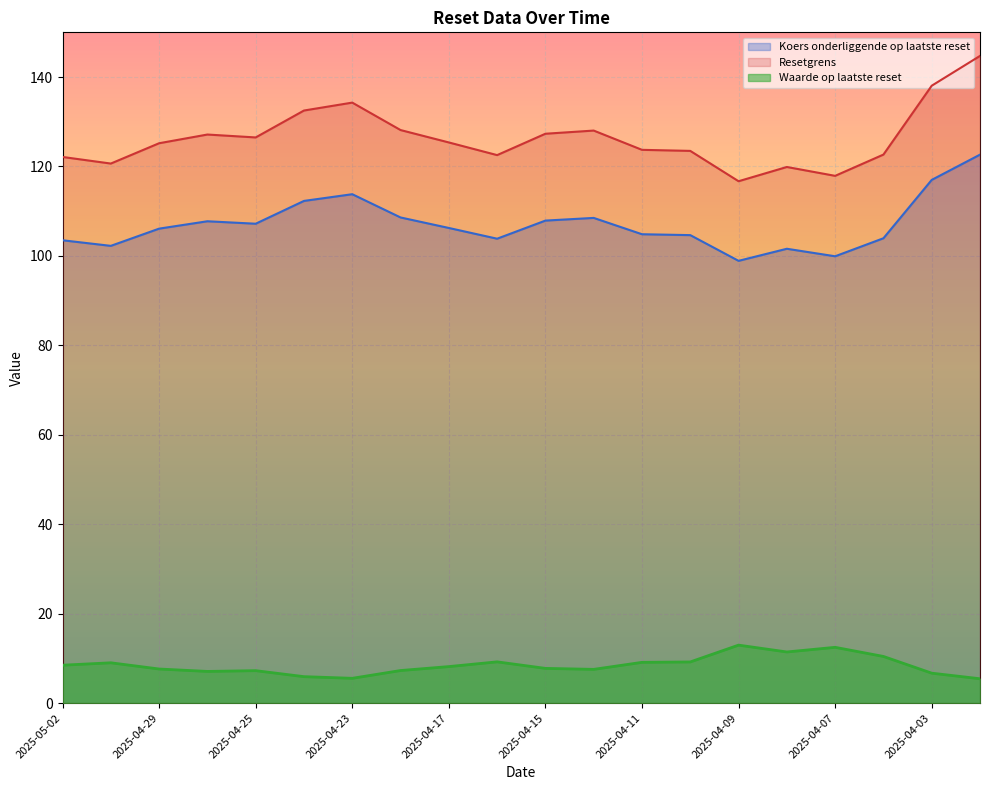

What is the sum of the Waarde op laatste reset values at 2025-04-28 and 2025-04-22?

14.4